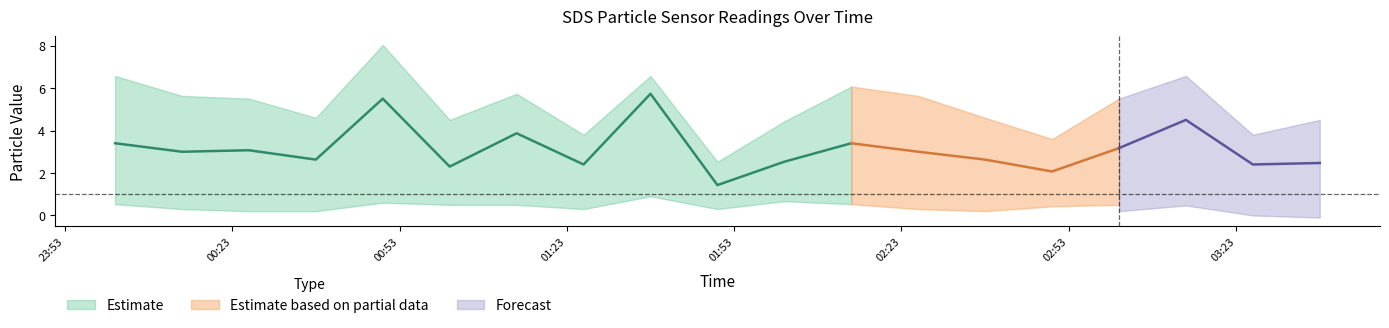

The value of SDS_P2_upper at 2023/12/30 01:14 is 1.6. True or false?

False